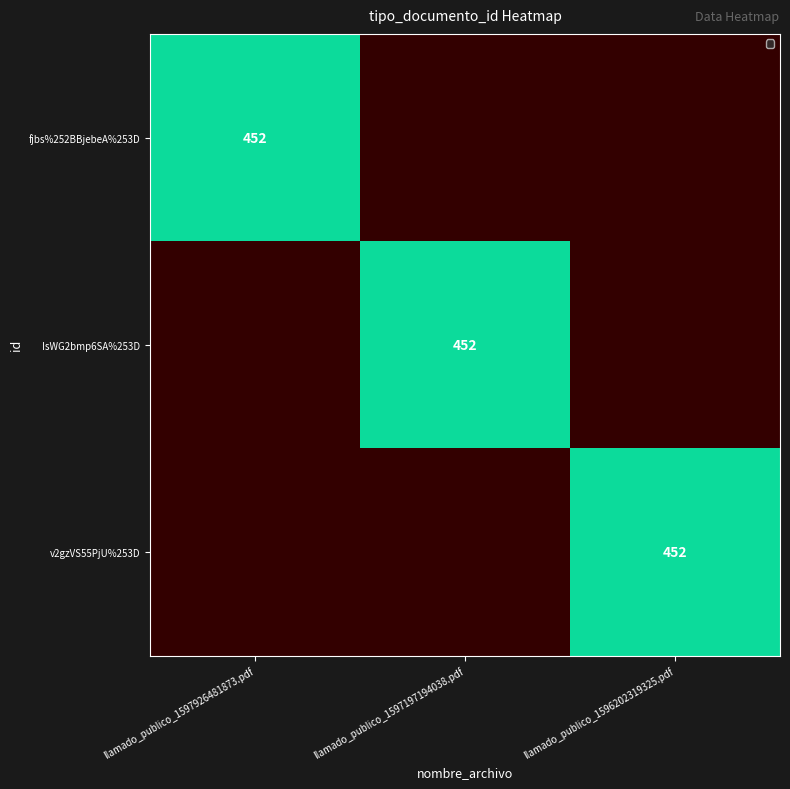

The value of fjbs%252BBjebeA%253D at llamado_publico_1597926481873.pdf is 452. True or false?

True